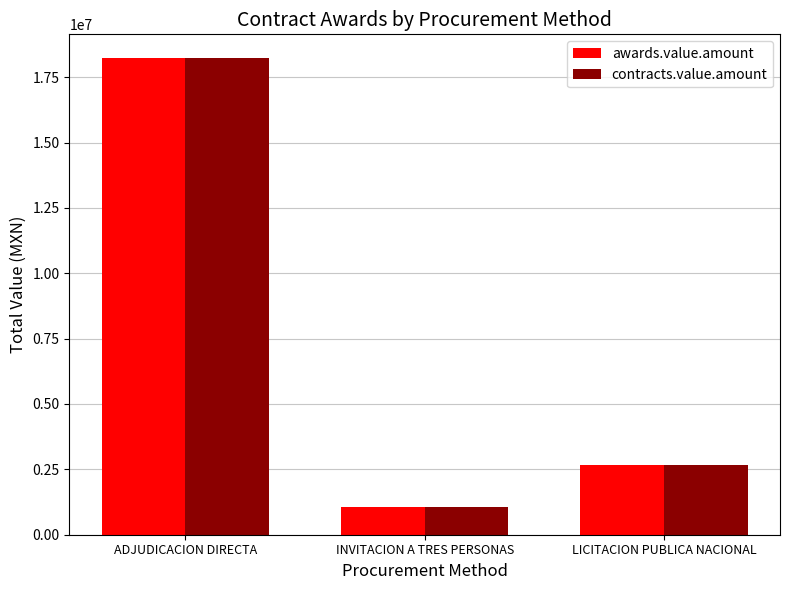

At which label is contracts.value.amount closest to 9647216?

LICITACION PUBLICA NACIONAL